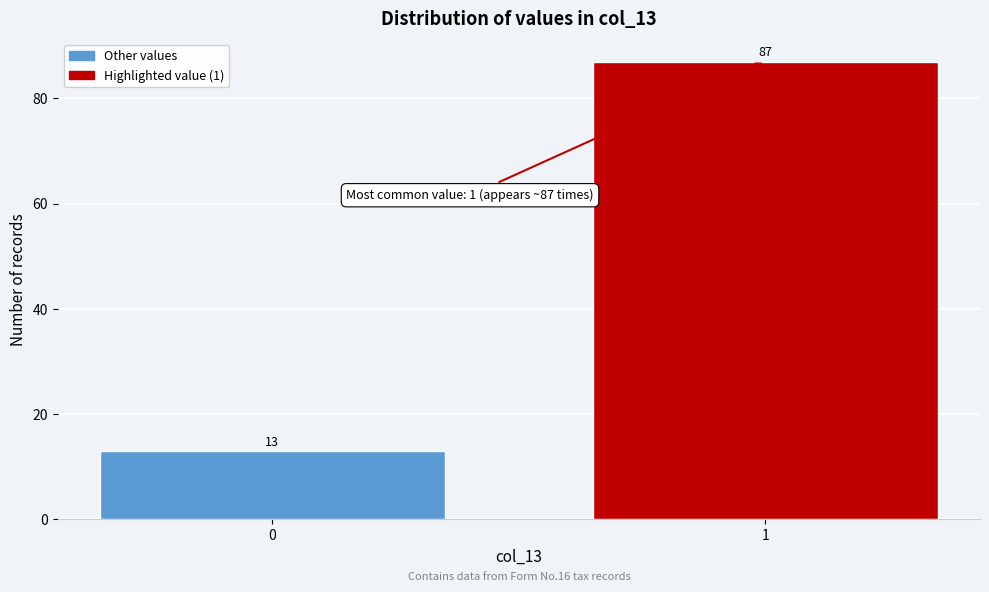

Reading left to right, transcribe all the data shown in this chart.

13	87